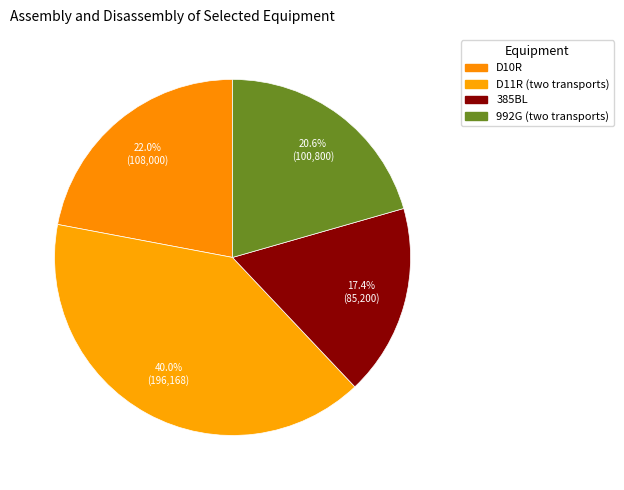

Approximately how many times larger is the value at D10R compared to 992G (two transports)?

1.1